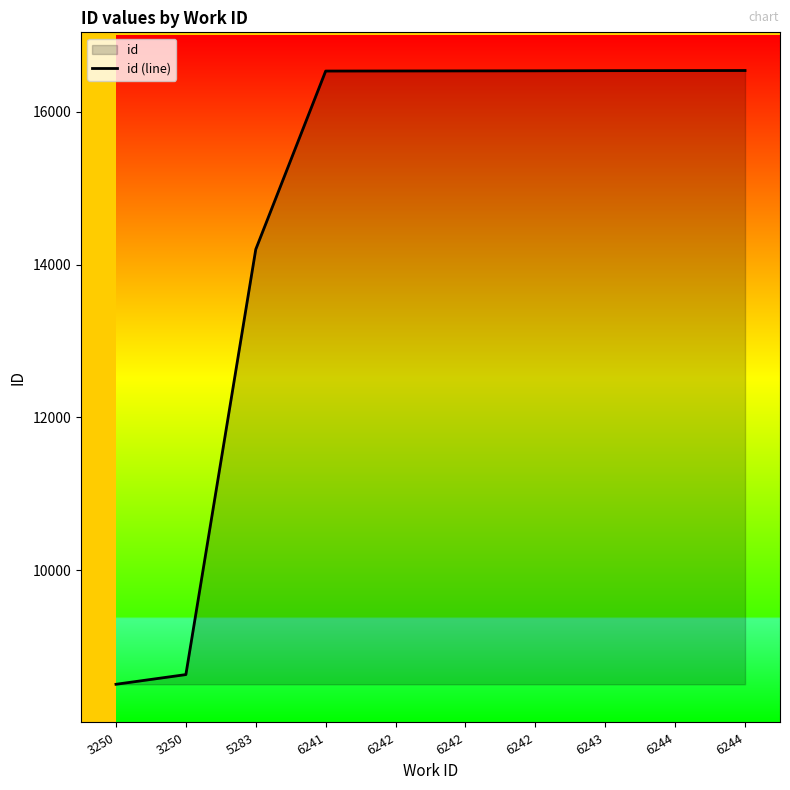

Does the chart display data point markers on the line(s)?

No